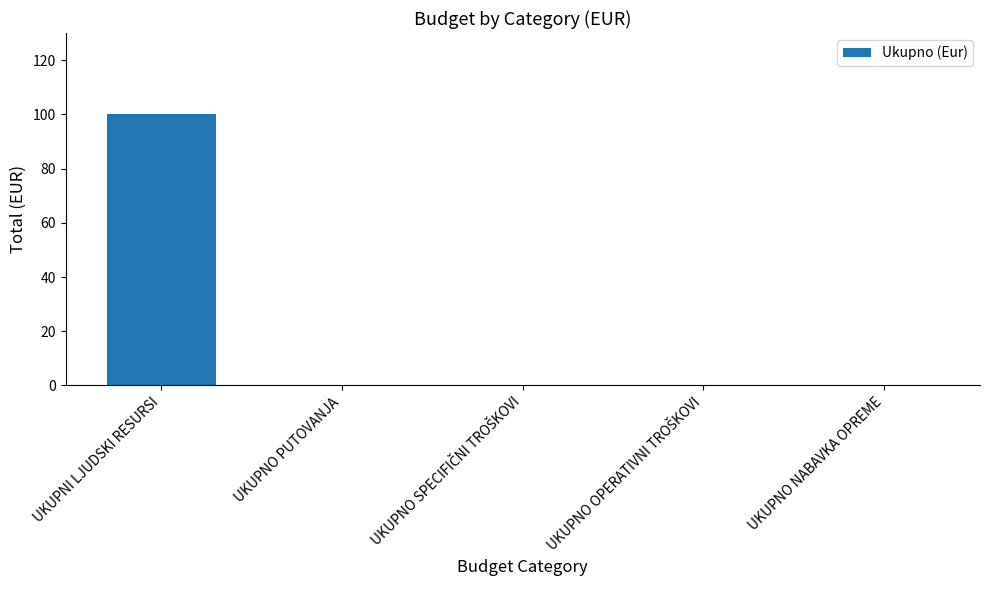

True or false: the data shows 100 at UKUPNI LJUDSKI RESURSI.

True